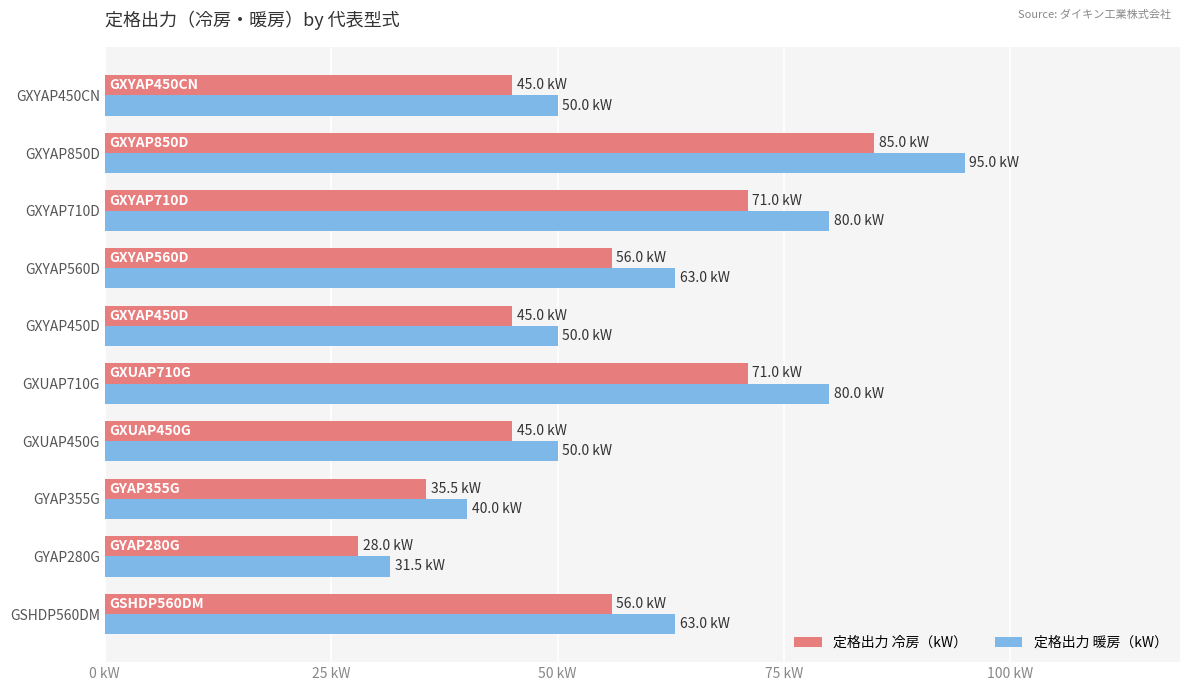

What is the average value of the 定格出力 暖房（kW） series?

60.2